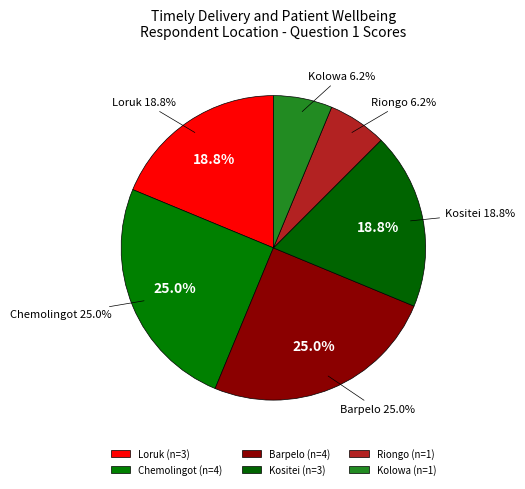

How much of the chart is everything except Chemolingot?

75.0%